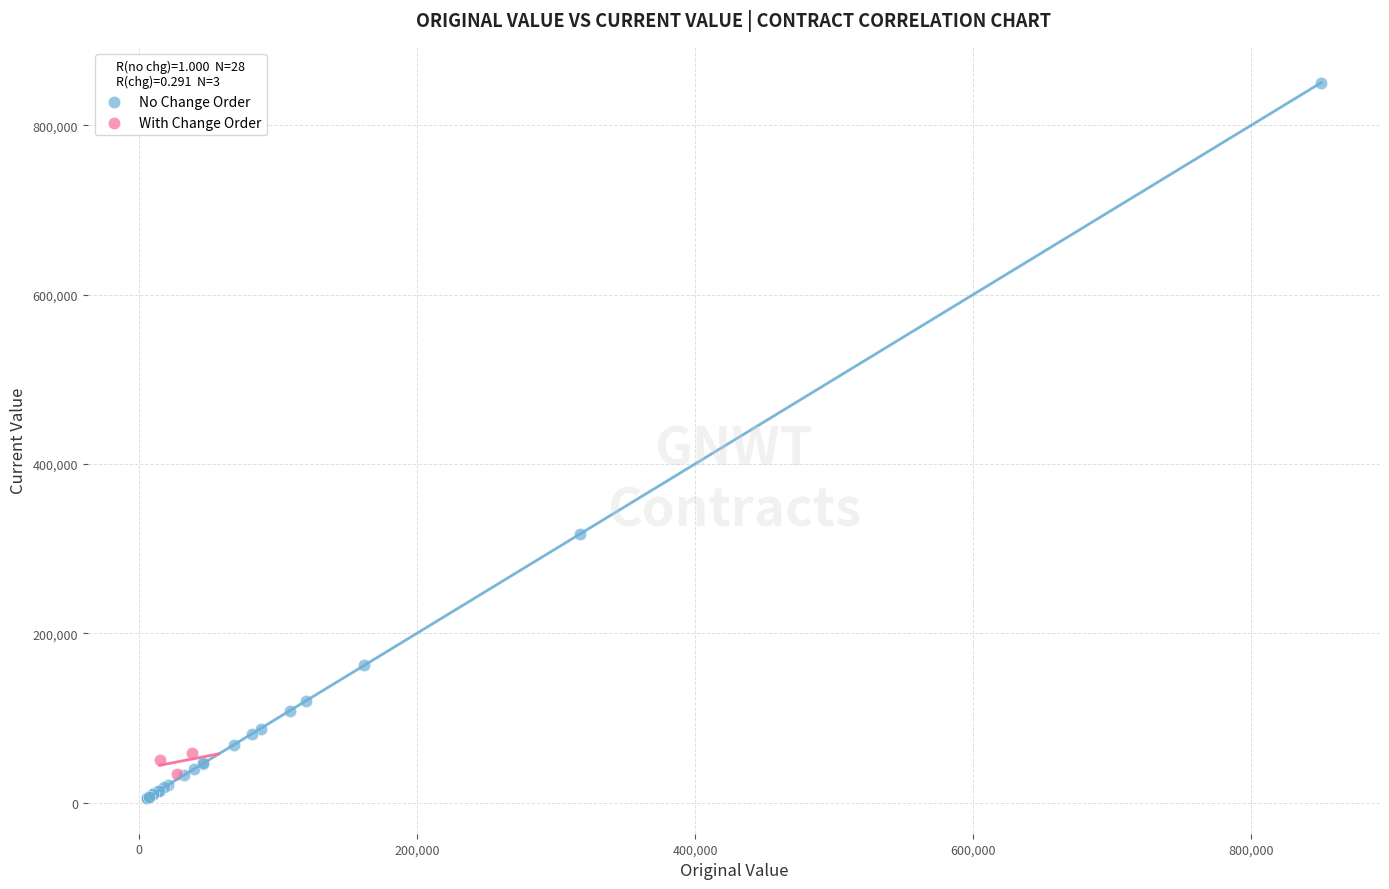

What are all the series names shown in the legend?

No Change Order, With Change Order